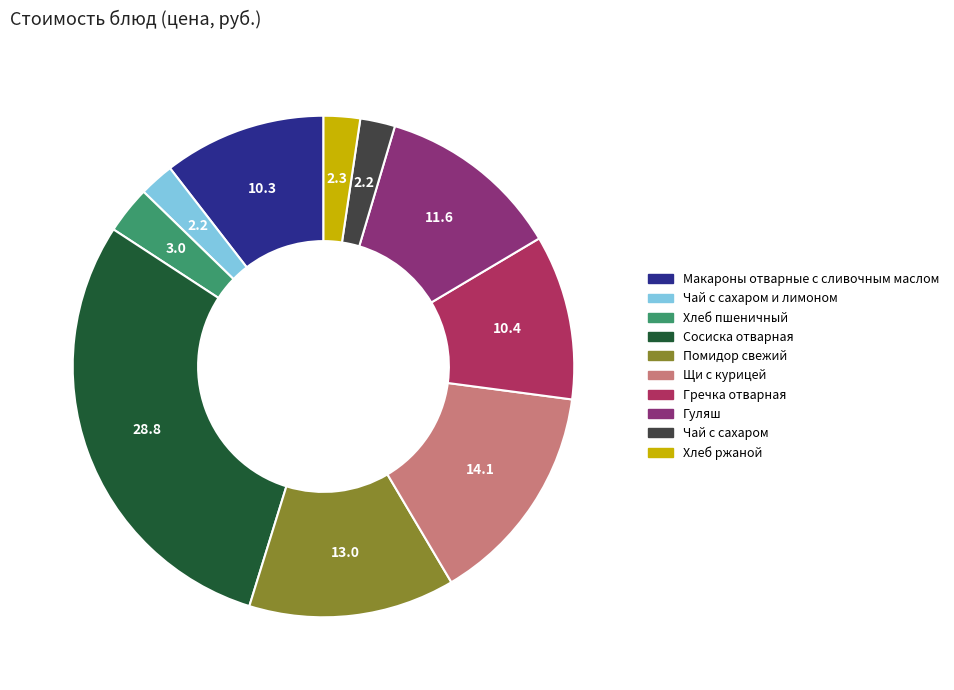

Which category has the biggest portion of the pie?

Сосиска отварная